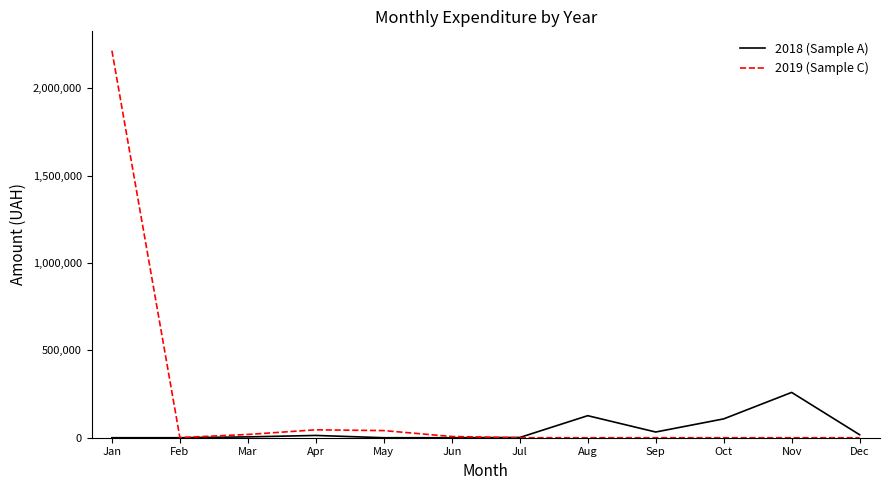

At Aug, list the series in order from largest to smallest.

2018 (Sample A), 2019 (Sample C)